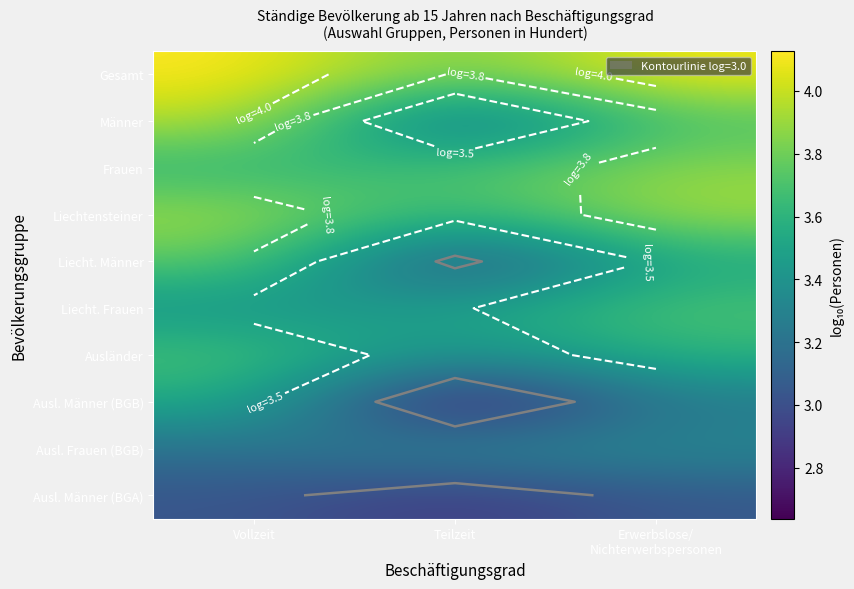

At how many categories does at least one series exceed 3?

3